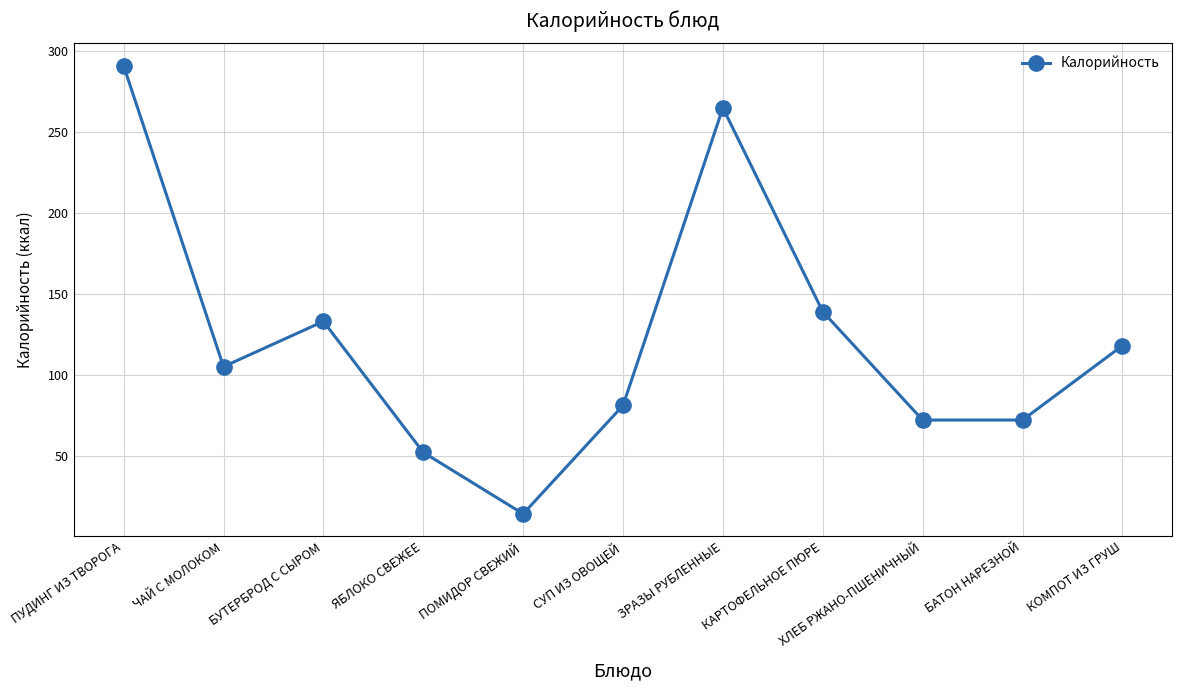

What is the change in value from ЯБЛОКО СВЕЖЕЕ to ПОМИДОР СВЕЖИЙ?

-38